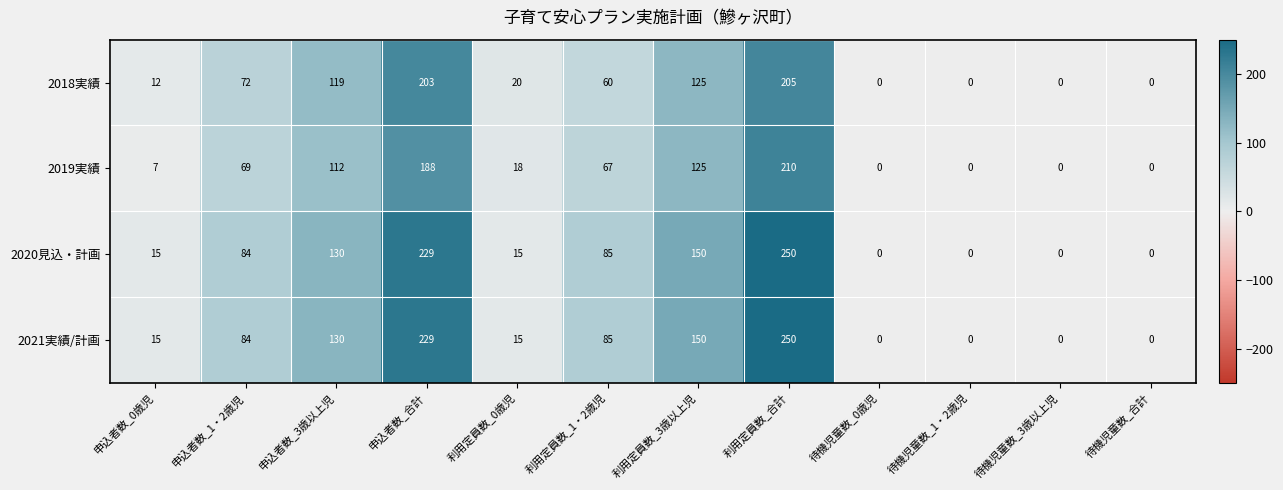

What is the difference between the 2020見込・計画 values at 申込者数_0歳児 and 待機児童数_1・2歳児?

15